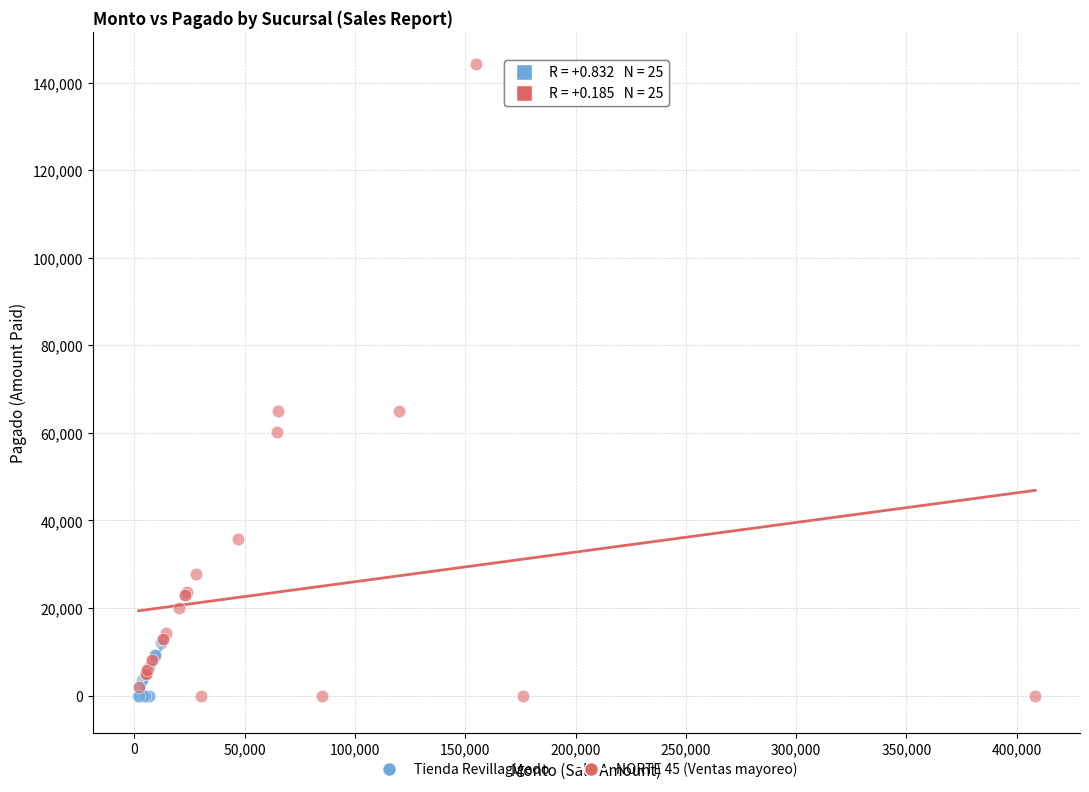

Which series has the widest spread of Y values?

NORTE 45 (Ventas mayoreo)